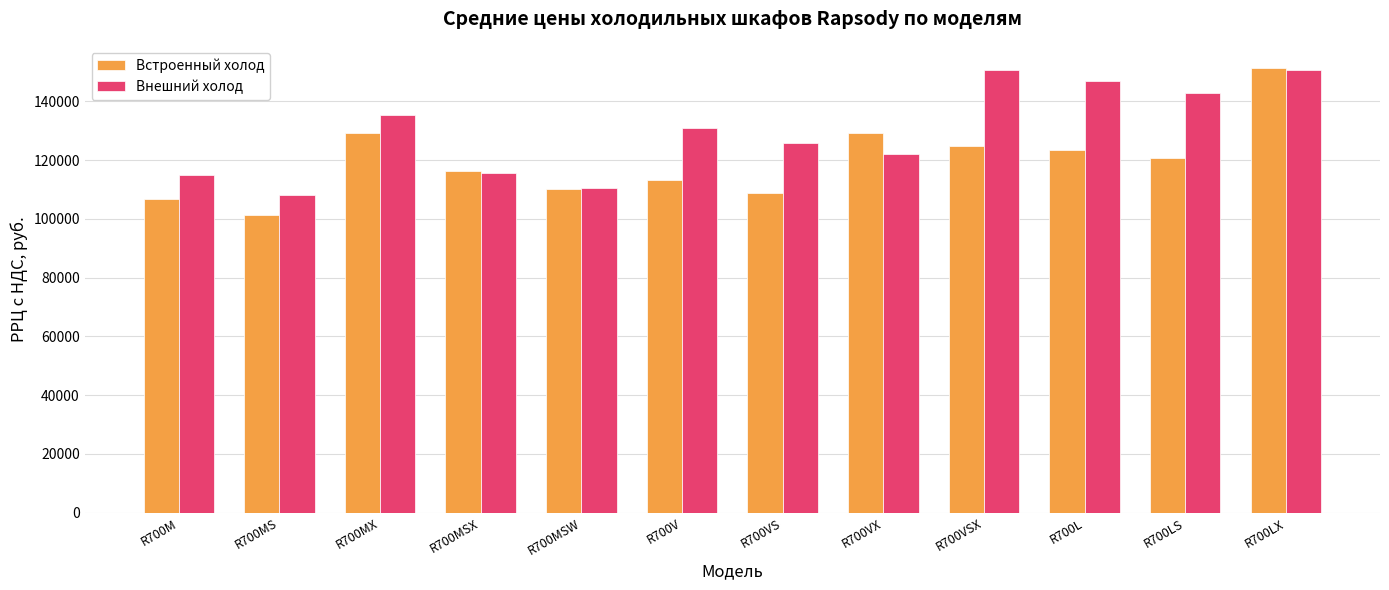

What is the difference between the highest and lowest values at R700VX?

7185.2